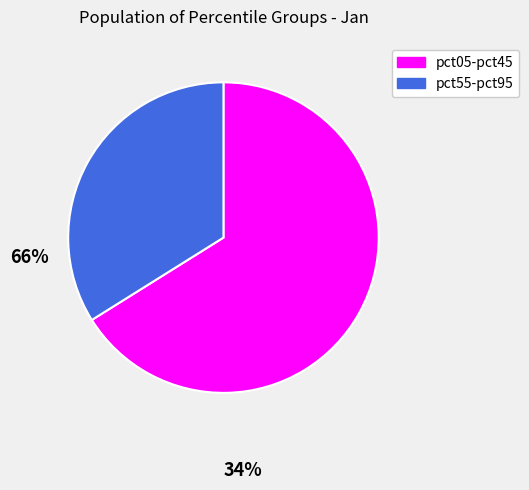

Does any single category account for the majority?

Yes